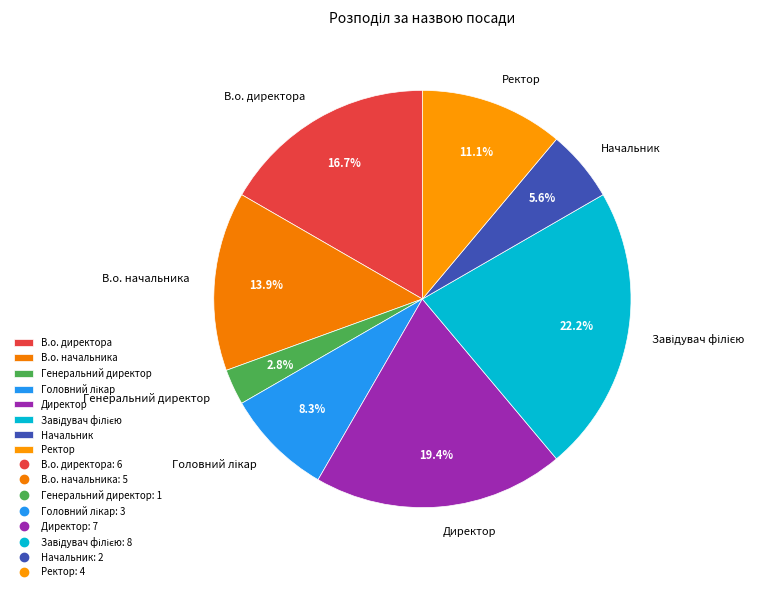

To the nearest percent, what portion does Ректор represent?

11%